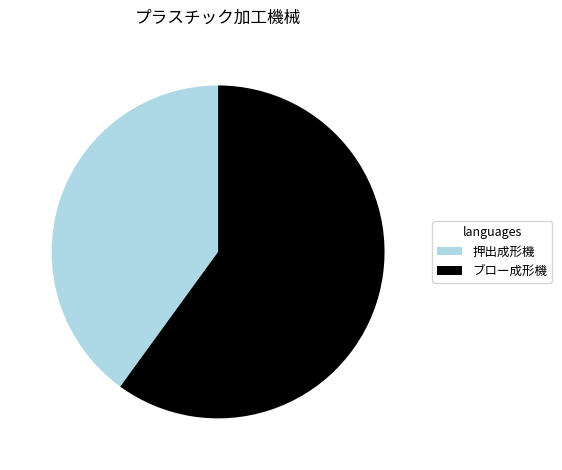

Is the sum of ブロー成形機 and 押出成形機 greater than half?

Yes